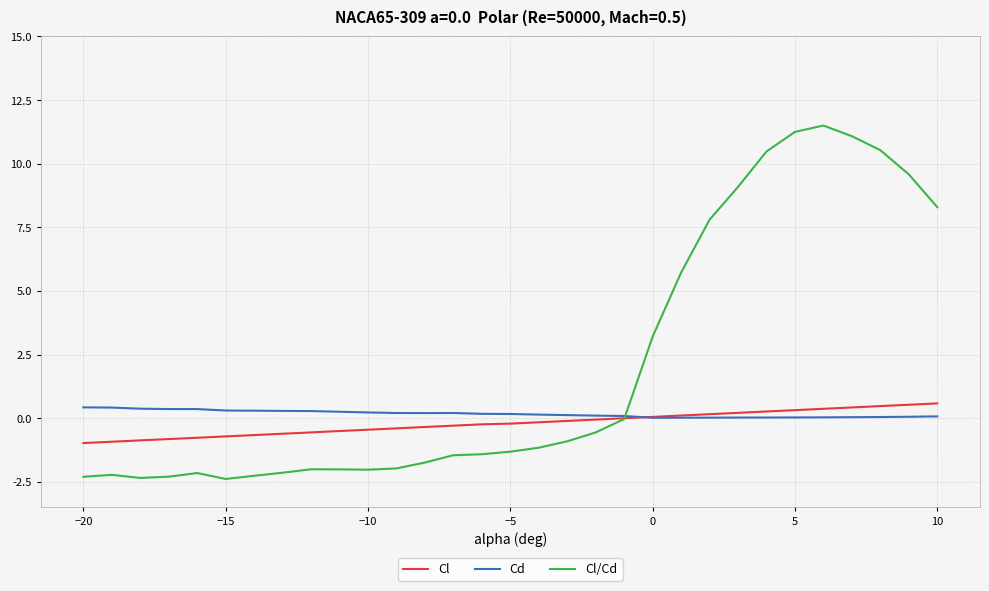

After their last crossing, which series has the higher values: Cd or Cl/Cd?

Cl/Cd